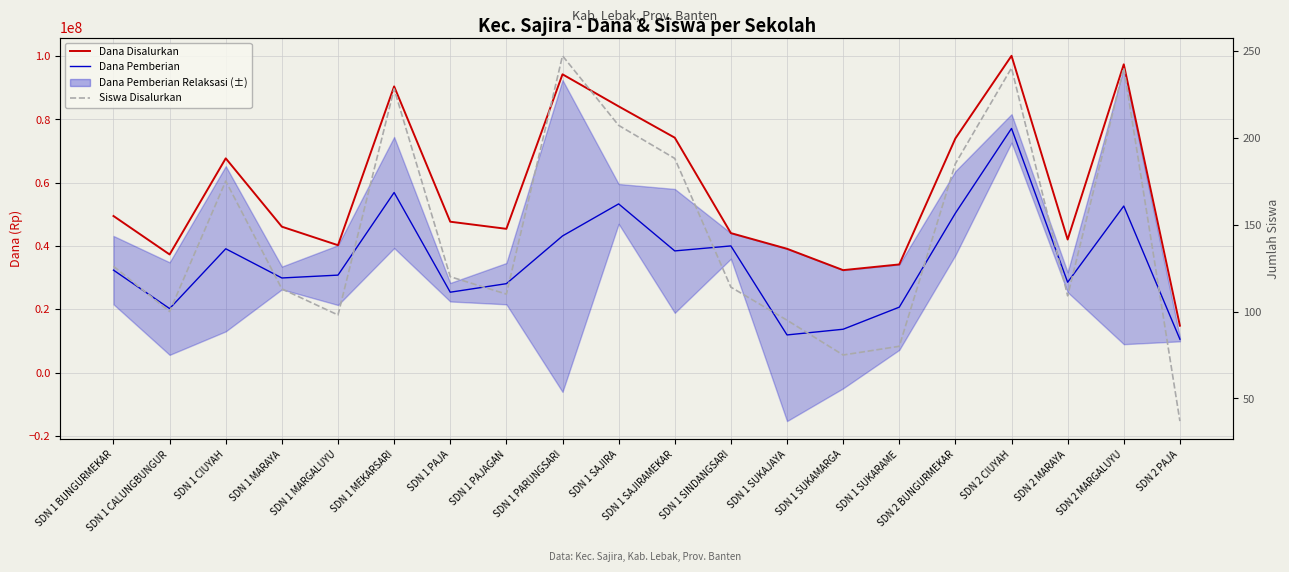

Where does the Dana Disalurkan series first go above 47700000?

SDN 1 BUNGURMEKAR